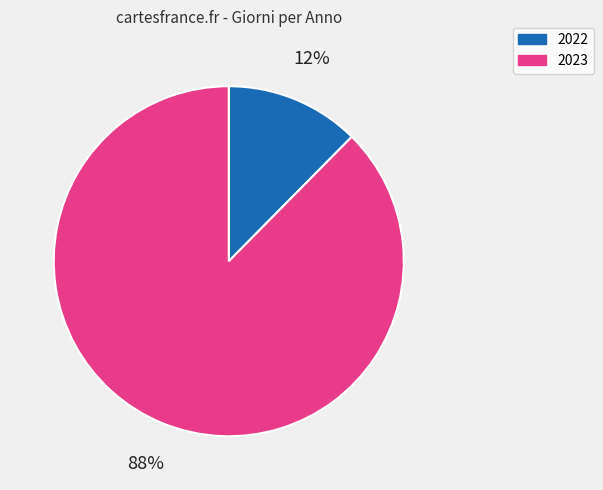

To the nearest percent, what is the average slice percentage?

50%